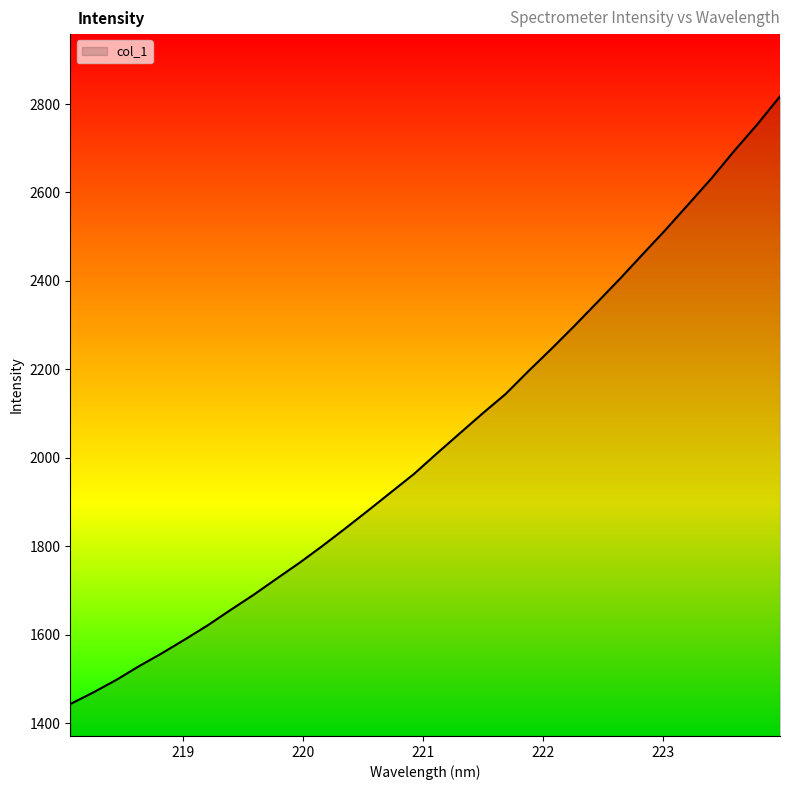

What is the greatest value displayed?

2817.3